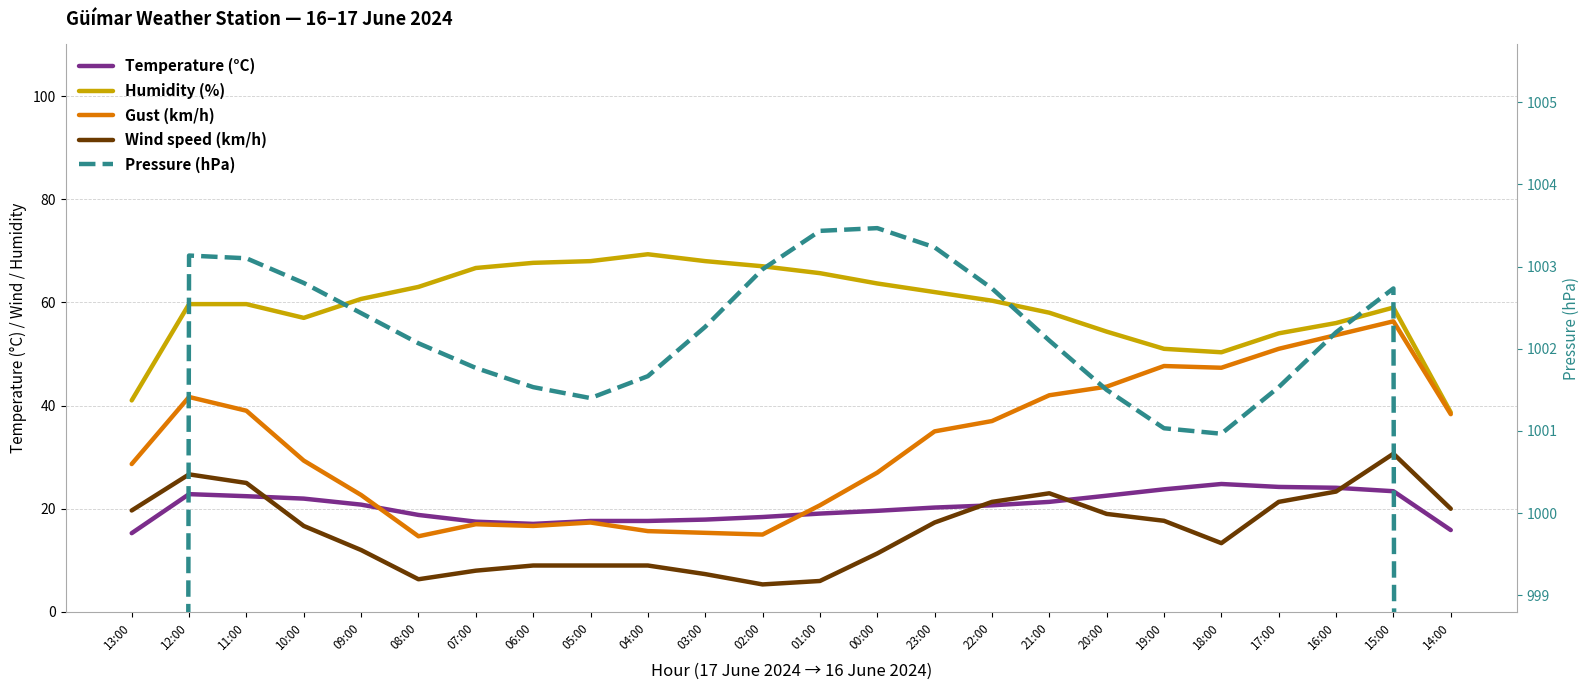

True or false: Pressure (hPa) and Humidity (%) intersect in this chart.

False